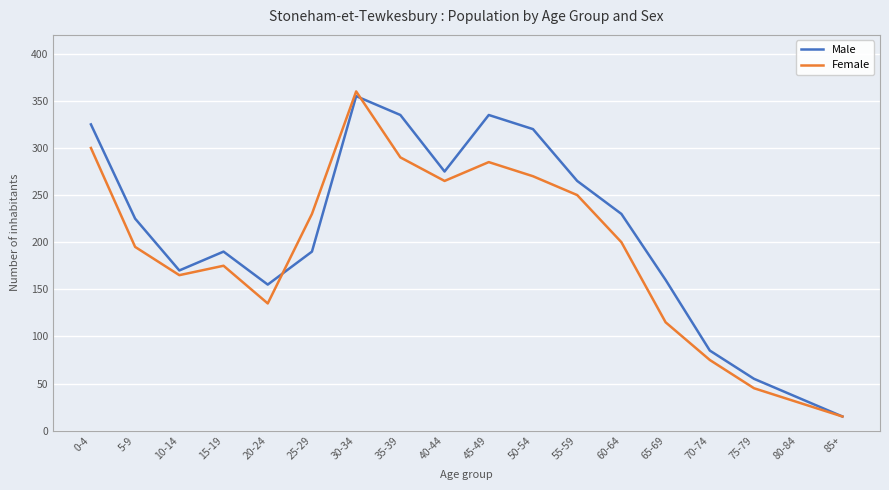

What is the difference between the second highest and second lowest values in the Male series?

300